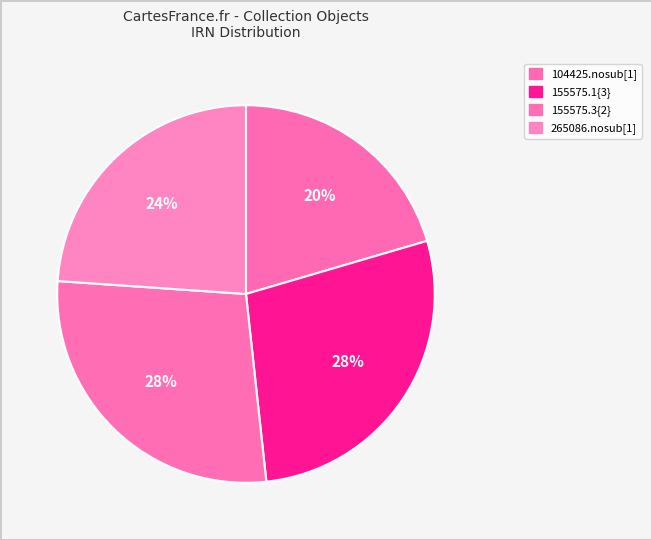

Between 155575.3{2} and 155575.1{3}, which is larger?

155575.1{3}